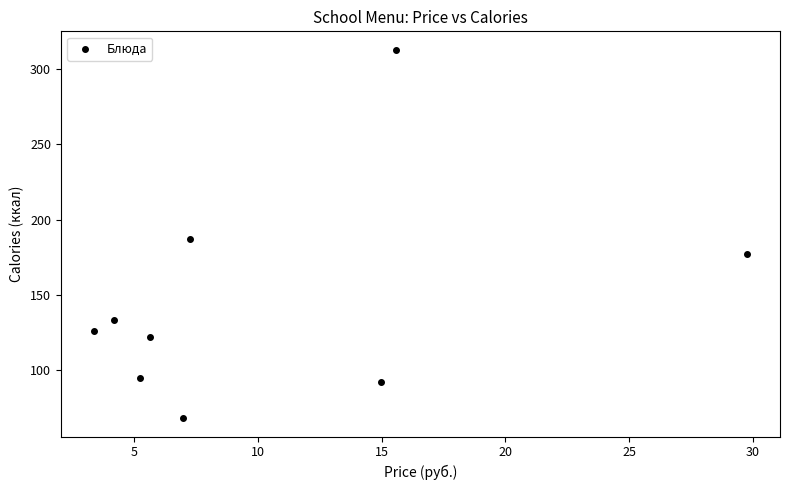

What is the range of Y values (max minus min)?

245